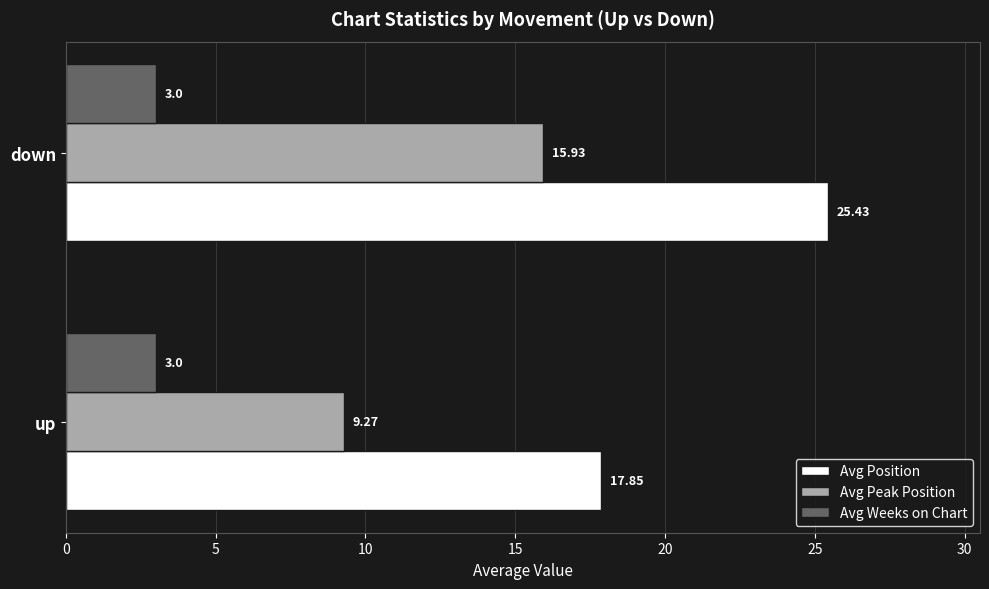

At how many categories does at least one series exceed 12?

2